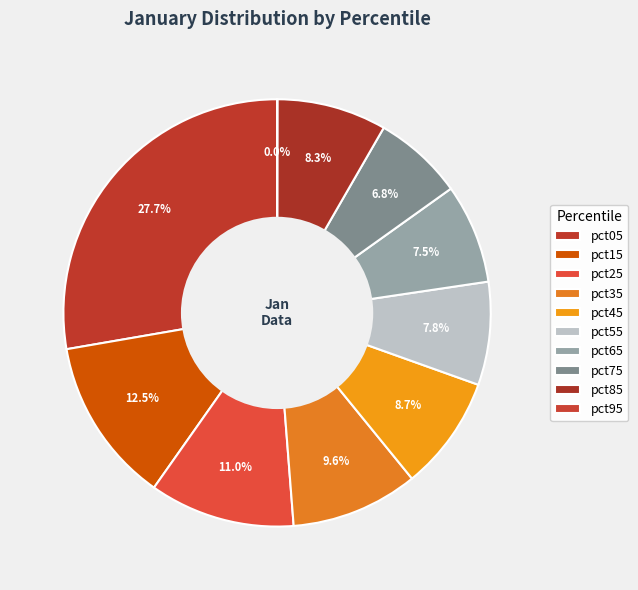

Which category has the smallest portion of the pie?

pct95